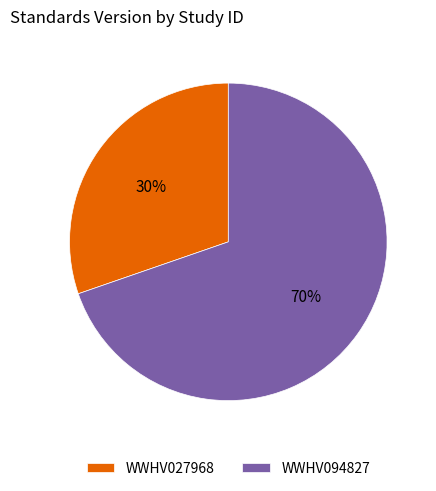

Is the sum of WWHV027968 and WWHV094827 greater than half?

Yes